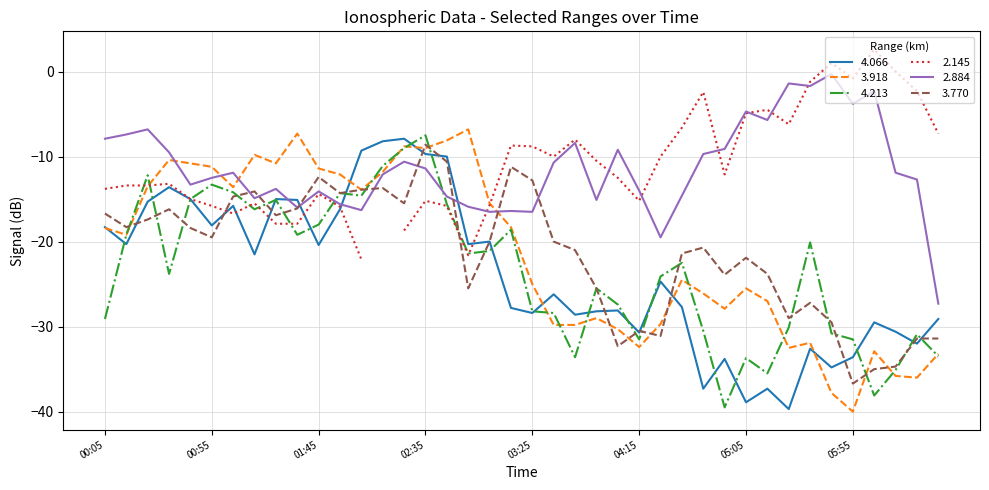

Which series has the widest spread of values?

3.918